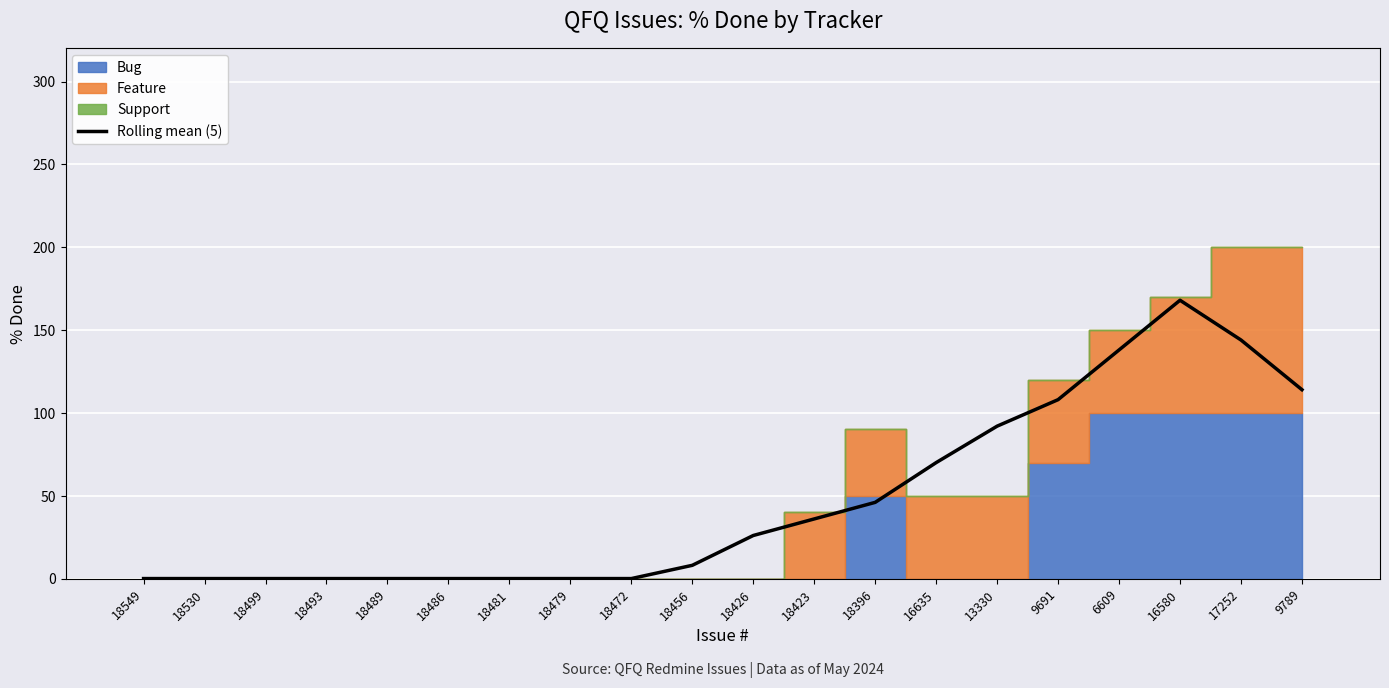

Reading left to right, list all the values displayed in this chart.

0	0	0	0	0	0	0	0	0	8	26	36	46	70	92	108	138	168	144	114